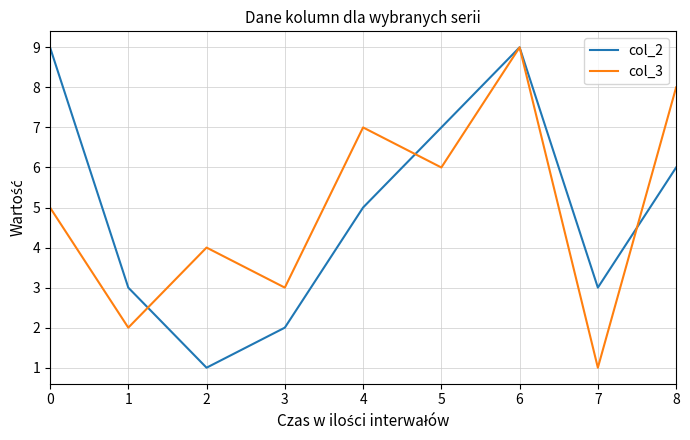

Where is the first local minimum for col_2?

2